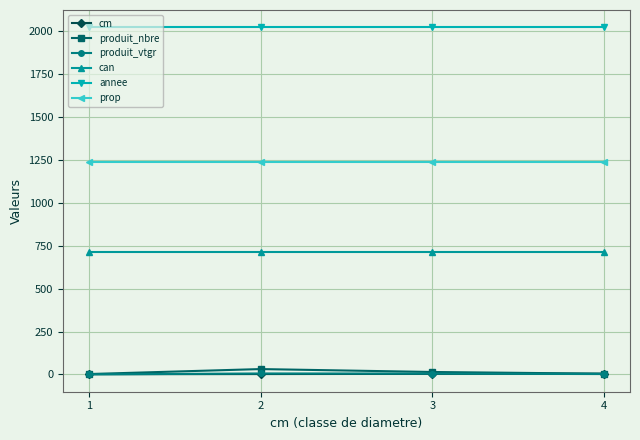

True or false: cm and can cross at least once.

False